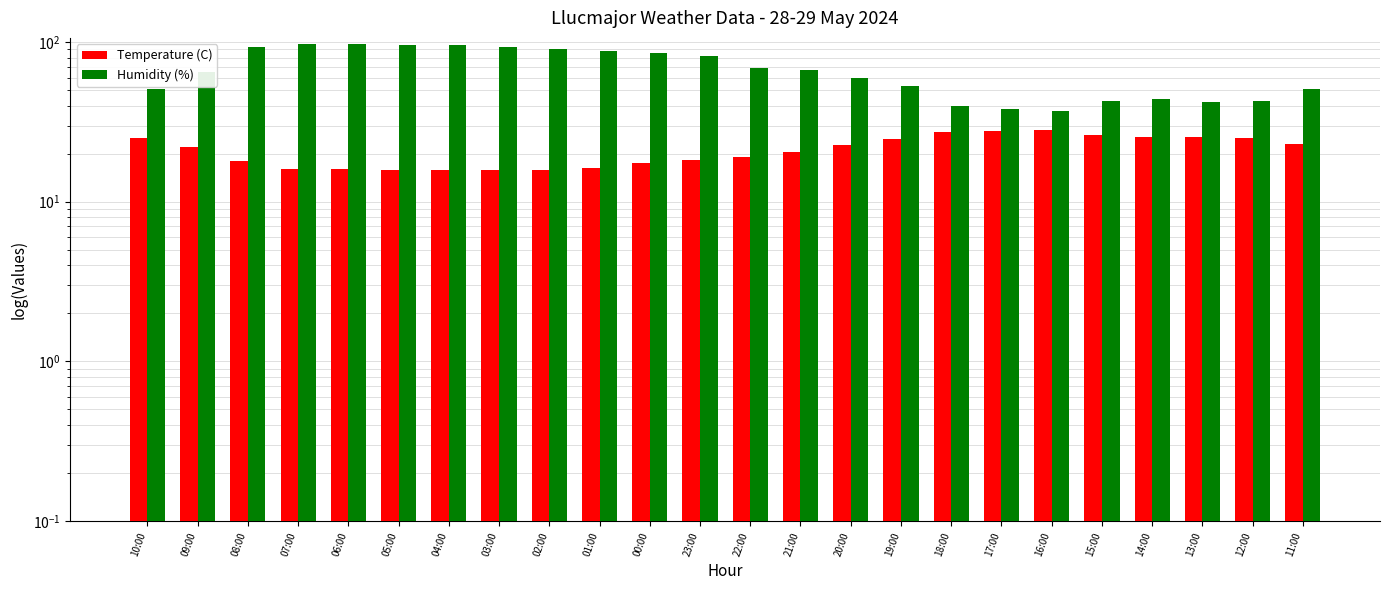

Reading right to left, list all the values displayed in this chart.

Temperature (C): 23.0	24.9	25.6	25.6	26.3	28.1	27.9	27.5	24.6	22.7	20.4	19.2	18.3	17.4	16.3	15.7	15.9	15.8	15.9	16.0	16.1	17.9	21.9	25.1
Humidity (%): 51.0	43.0	42.0	44.0	43.0	37.0	38.0	40.0	53.0	60.0	67.0	69.0	82.0	86.0	88.0	90.0	93.0	96.0	96.0	97.0	97.0	93.0	65.0	51.0